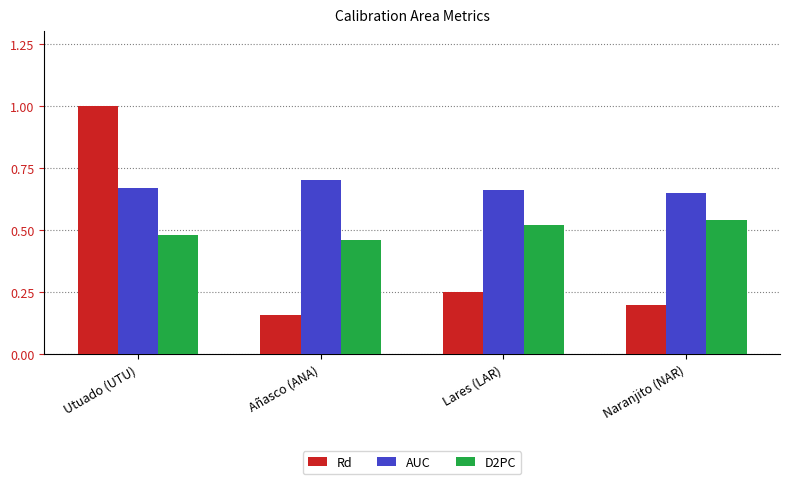

Which label corresponds to the smallest value in the chart?

Añasco (ANA)